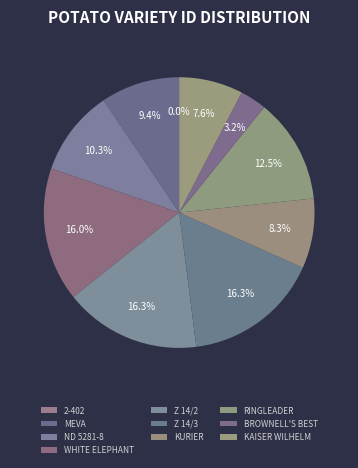

Combined, what portion of the pie is Z 14/3 and RINGLEADER?

28.8%